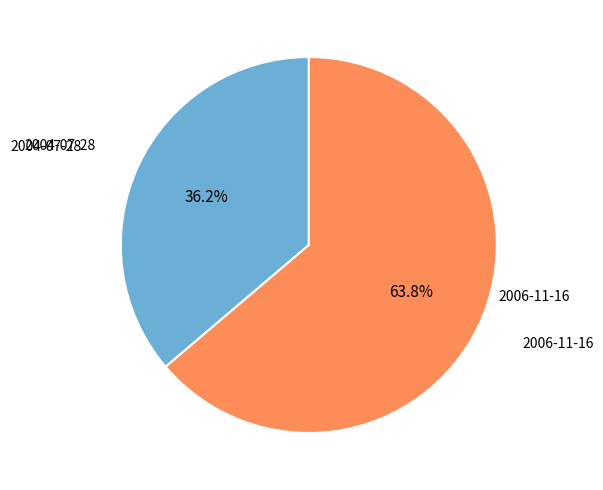

Does any single category account for the majority?

Yes